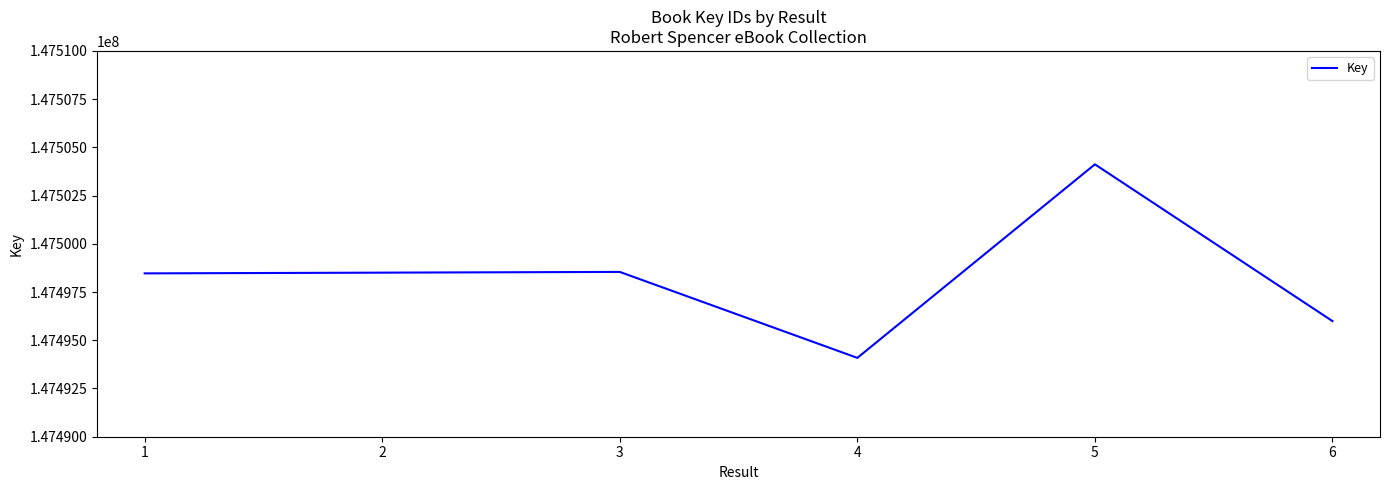

True or false: there are more than 2 points higher than both neighbors.

False